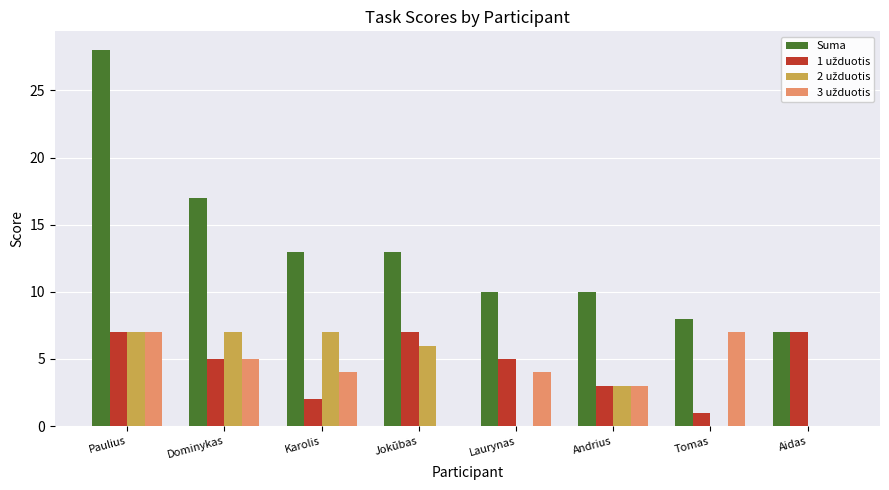

At which category is the sum across all series the highest?

Paulius